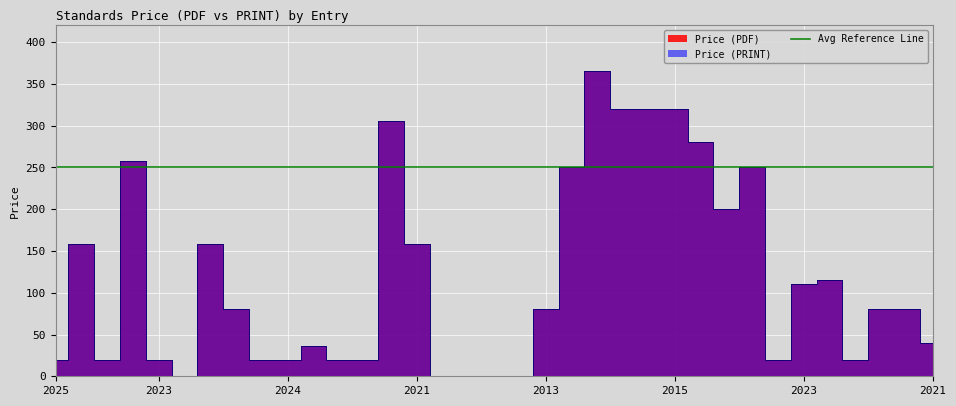

True or false: Price (PDF) and Price (PRINT) intersect in this chart.

False